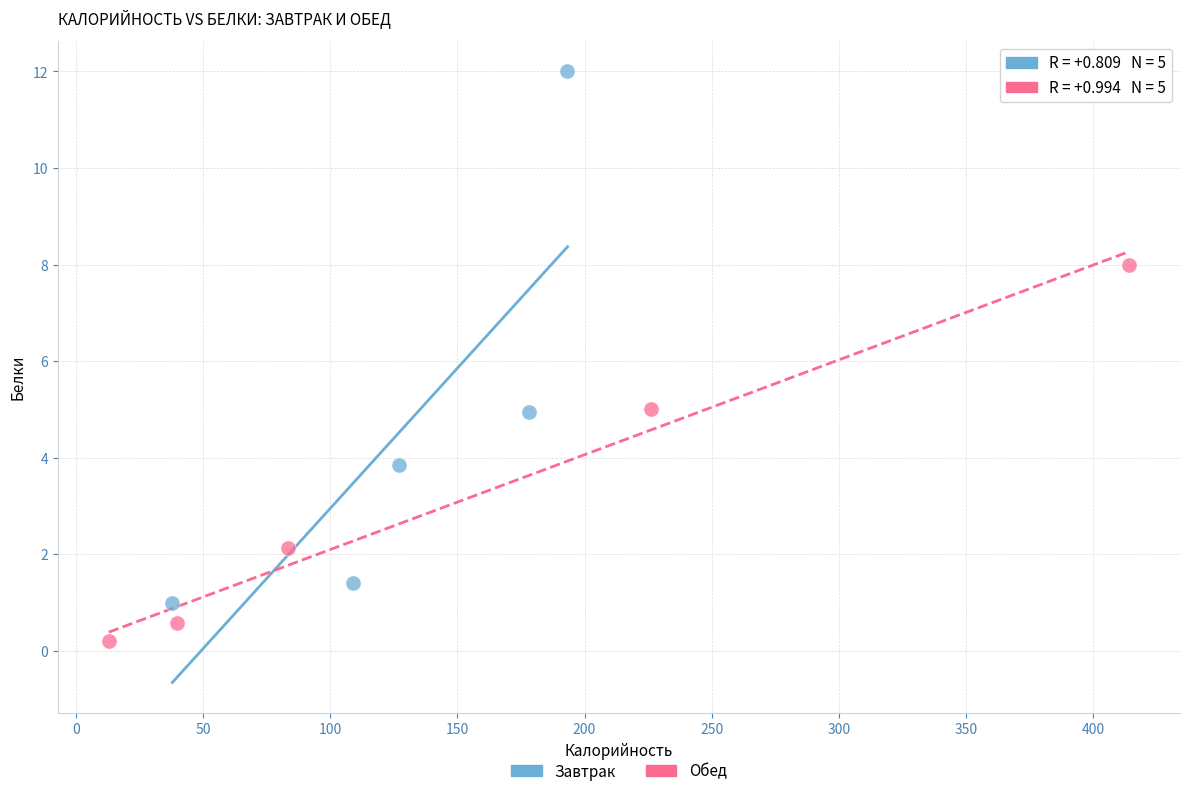

Which series reaches the minimum Y coordinate?

Обед